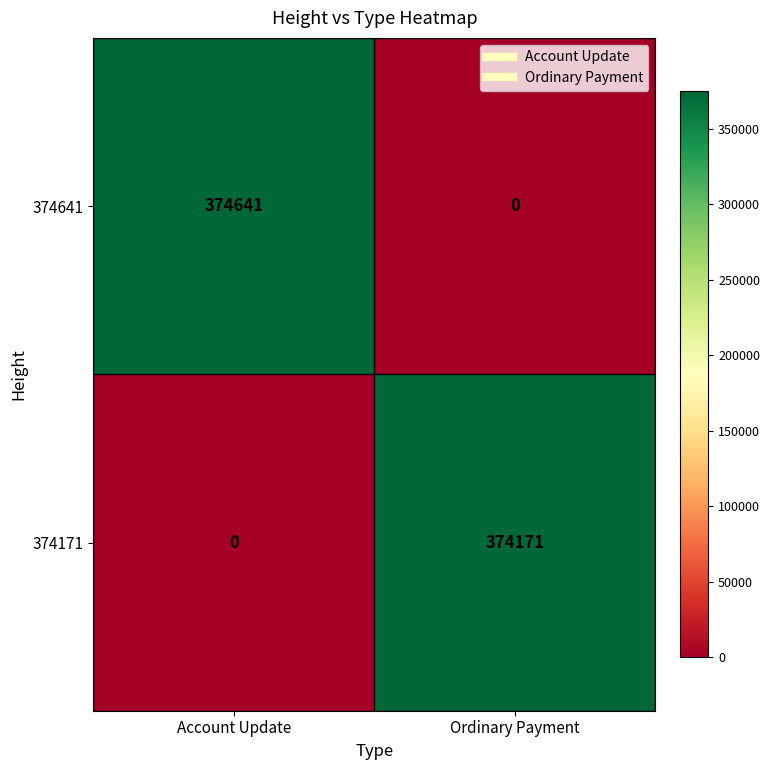

What is the sum of the 374171 values at Ordinary Payment and Account Update?

374171